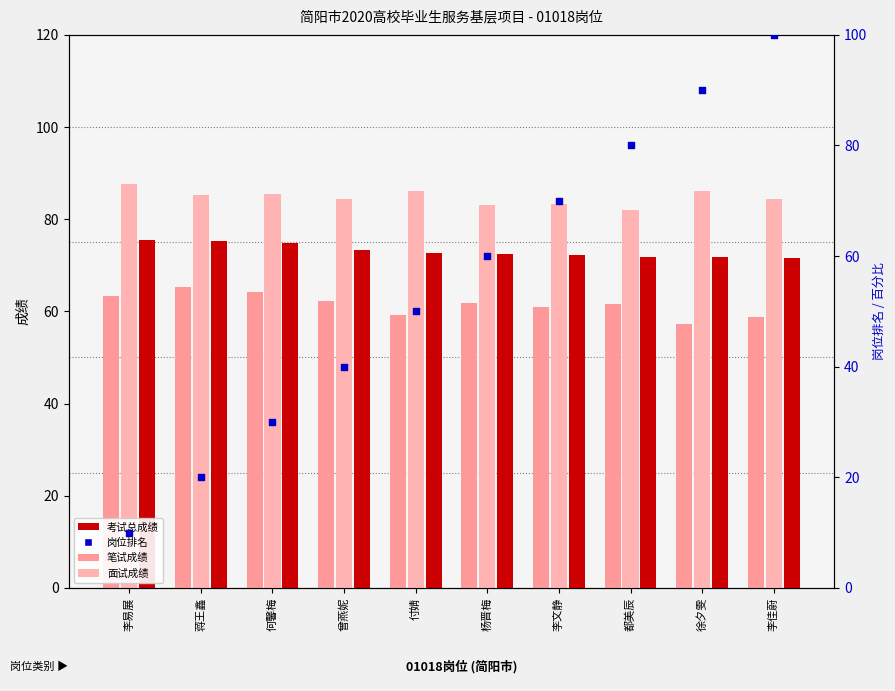

Which series has the largest total across all categories?

面试成绩